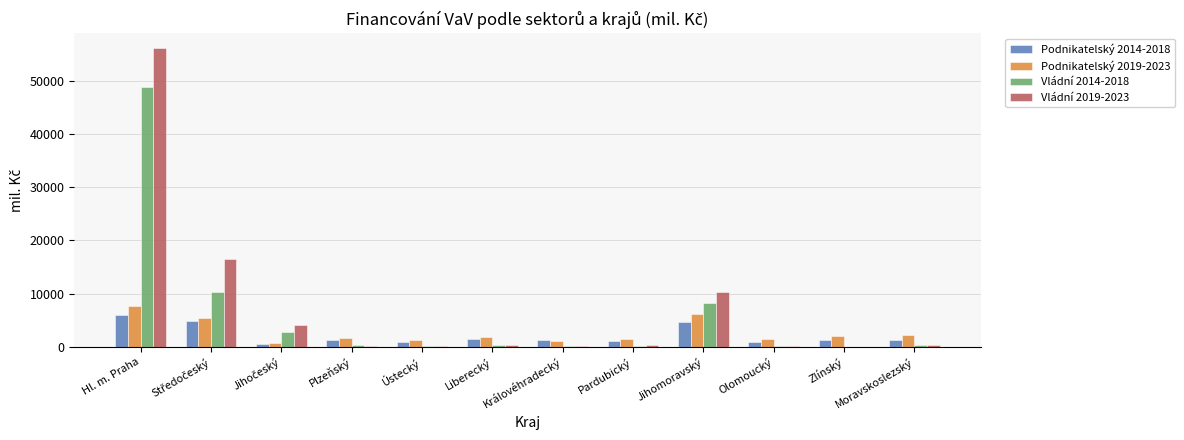

What is the sum of all Vládní 2019-2023 values?

89108.6